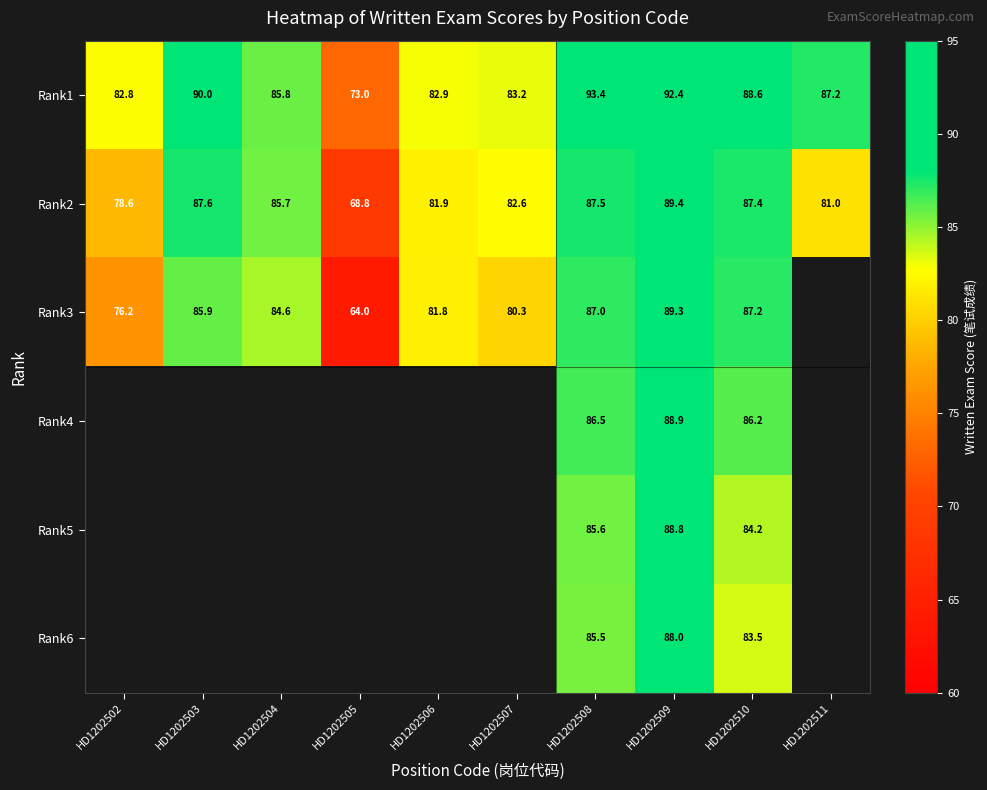

The value of Rank3 at HD1202505 is 12.9. True or false?

False